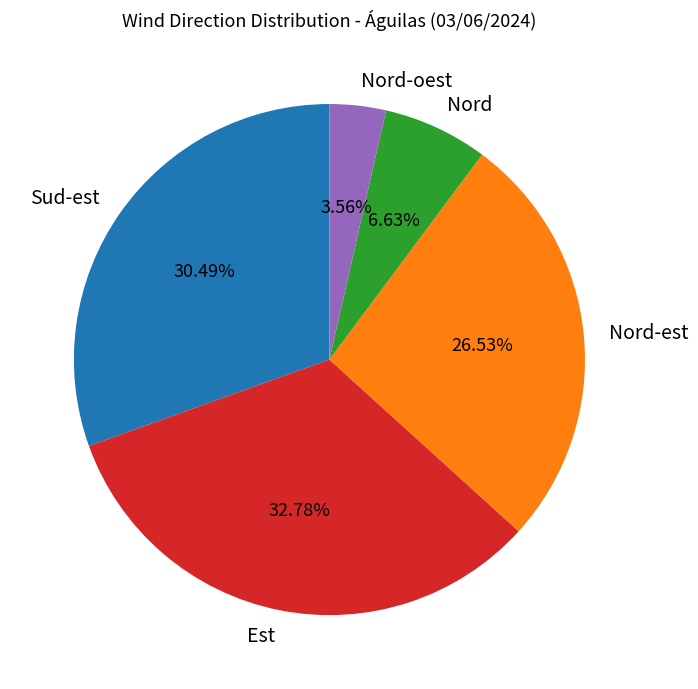

Which has a higher value, Nord or Nord-oest?

Nord